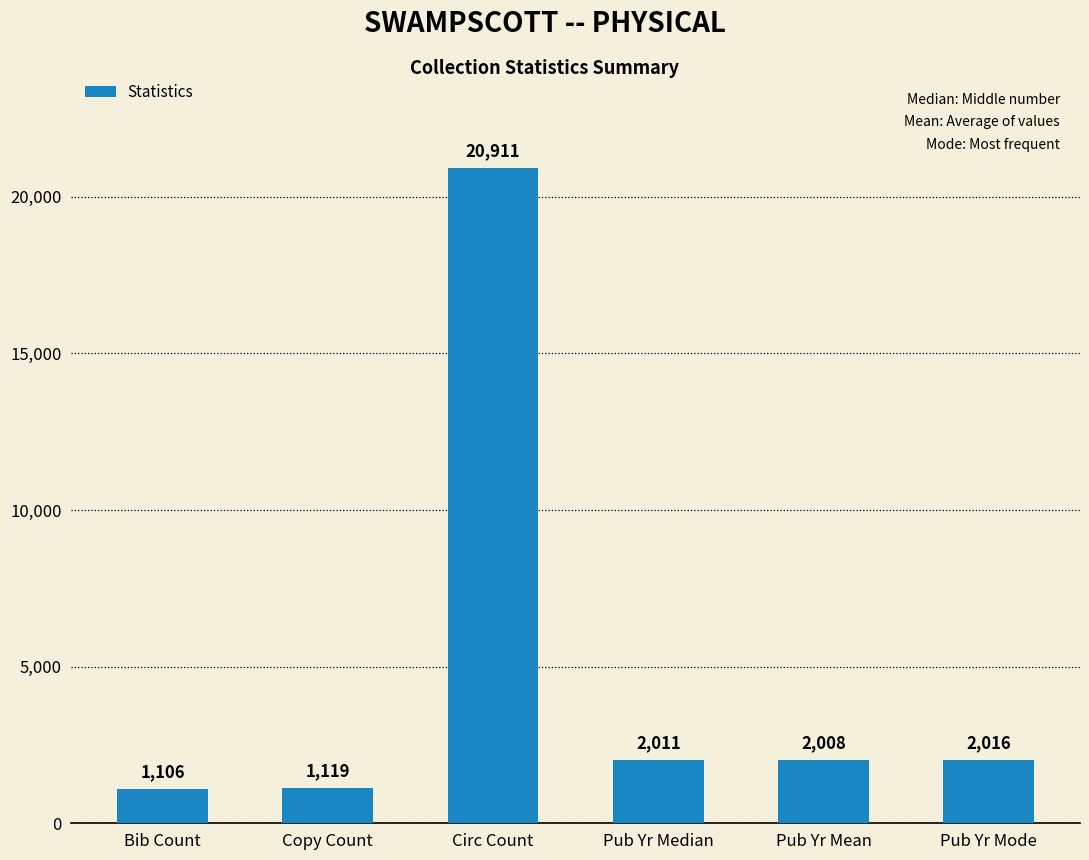

Which label corresponds to the largest value in the chart?

Circ Count